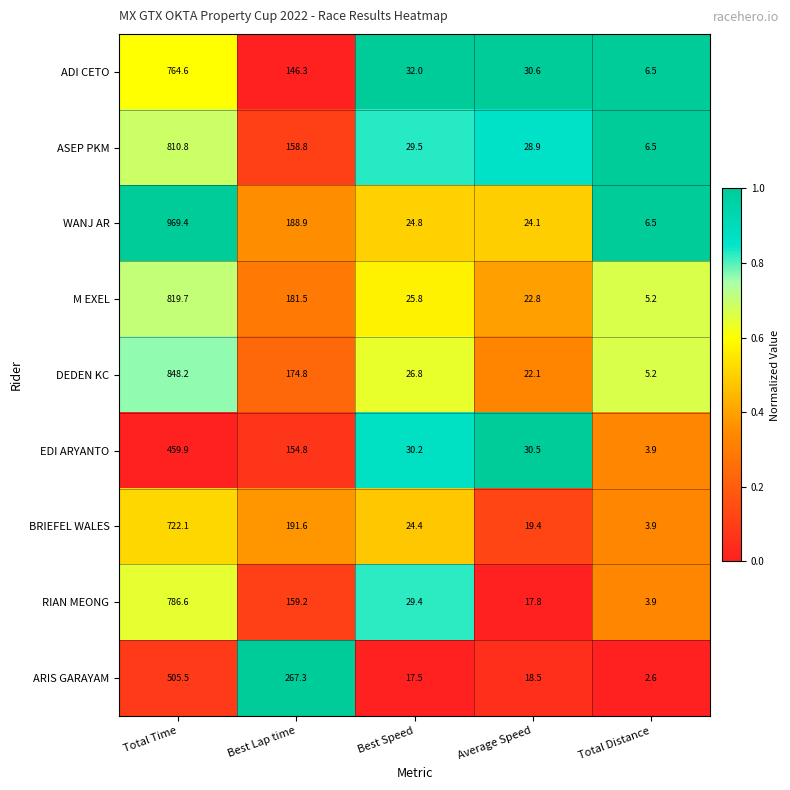

At Average Speed, list the series in order from largest to smallest.

ADI CETO, EDI ARYANTO, ASEP PKM, WANJ AR, M EXEL, DEDEN KC, BRIEFEL WALES, ARIS GARAYAM, RIAN MEONG